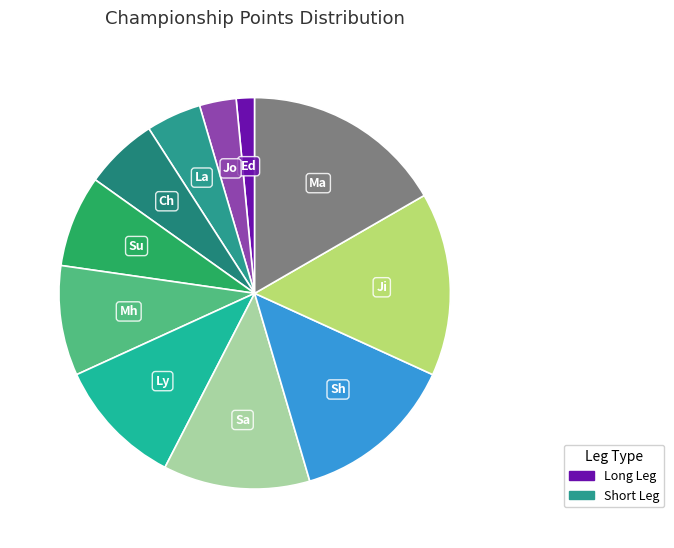

Does any single category account for the majority?

No